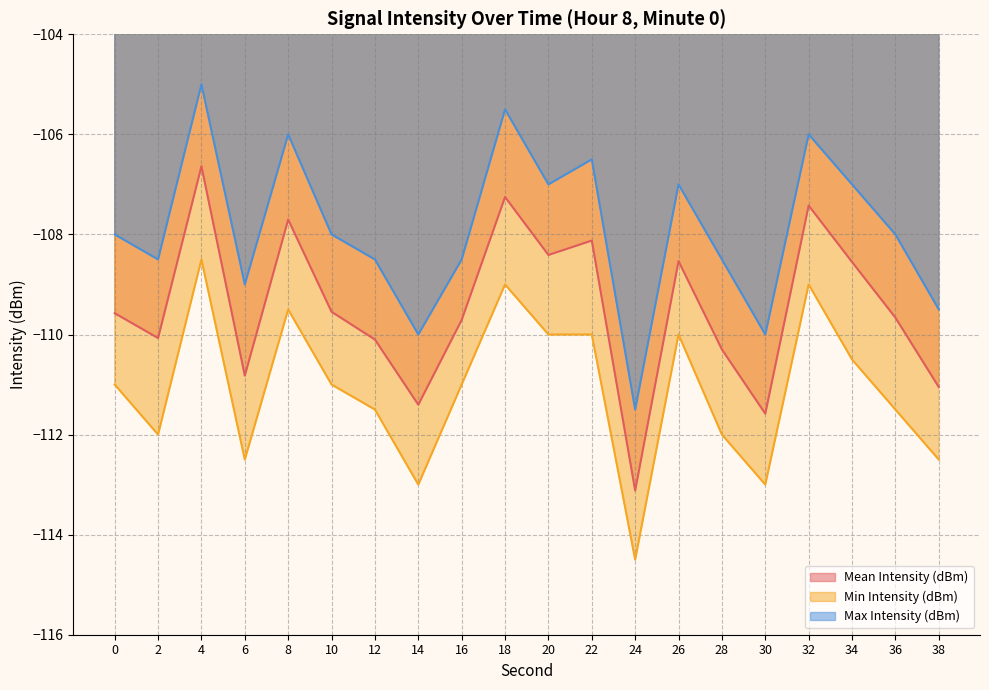

In Min Intensity (dBm), how many points are lower than both neighbors (excluding endpoints)?

5